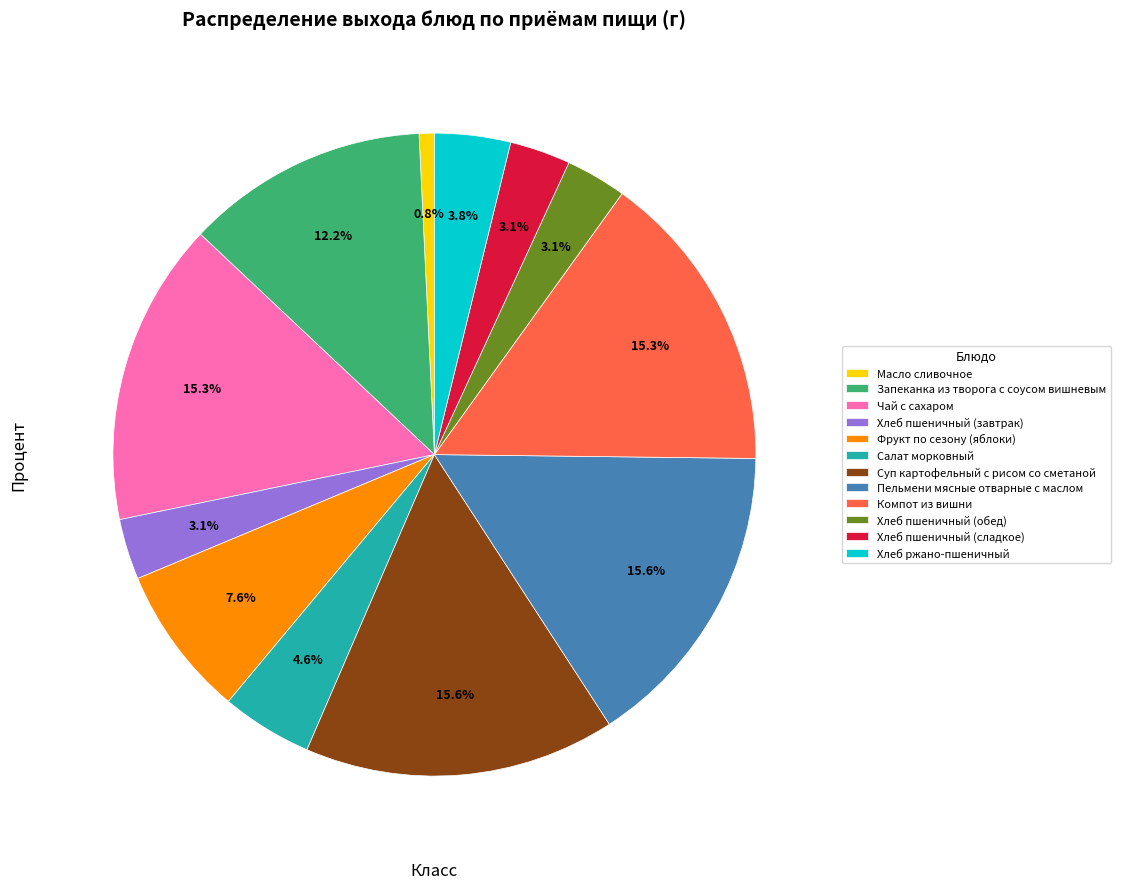

Between Хлеб пшеничный (сладкое) and Салат морковный, which is larger?

Салат морковный